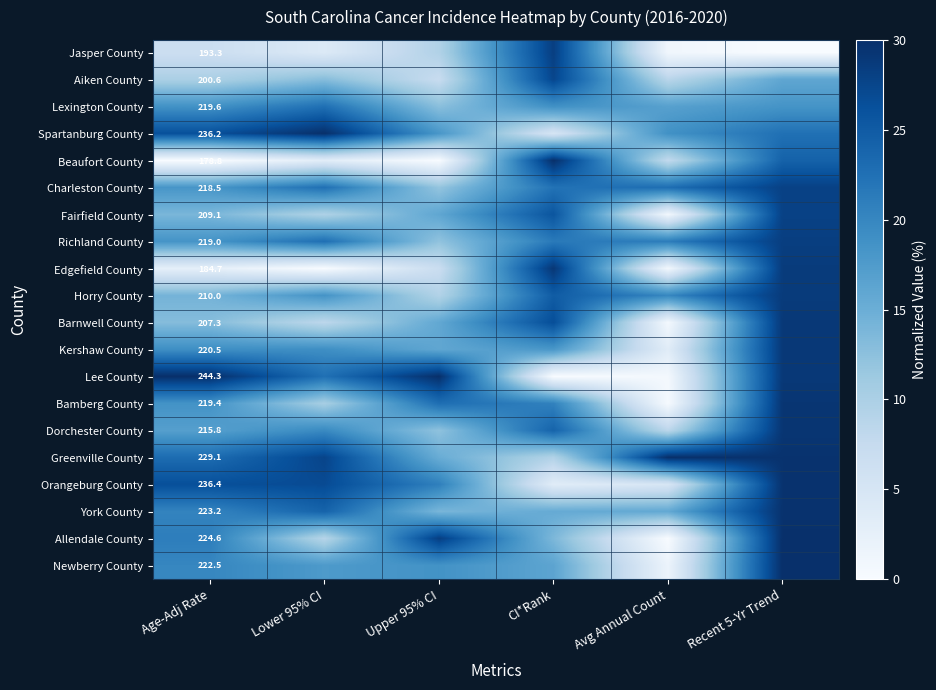

At Age-Adj Rate, list the series in order from smallest to largest.

Beaufort County, Edgefield County, Jasper County, Aiken County, Barnwell County, Fairfield County, Horry County, Dorchester County, Charleston County, Richland County, Bamberg County, Lexington County, Kershaw County, Newberry County, York County, Allendale County, Greenville County, Spartanburg County, Orangeburg County, Lee County